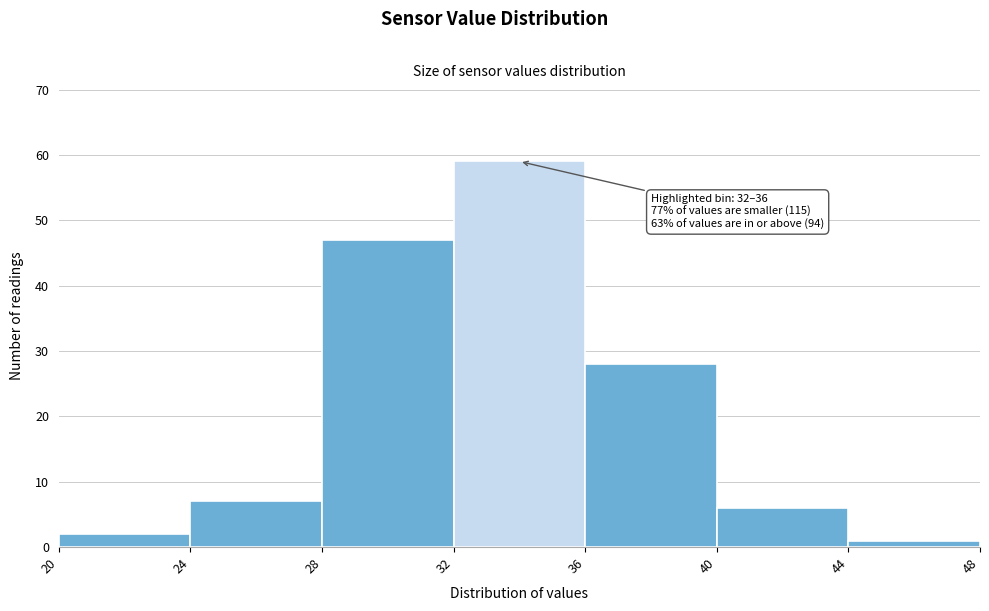

Over which range of the x-axis is the bar tallest?

32 to 36